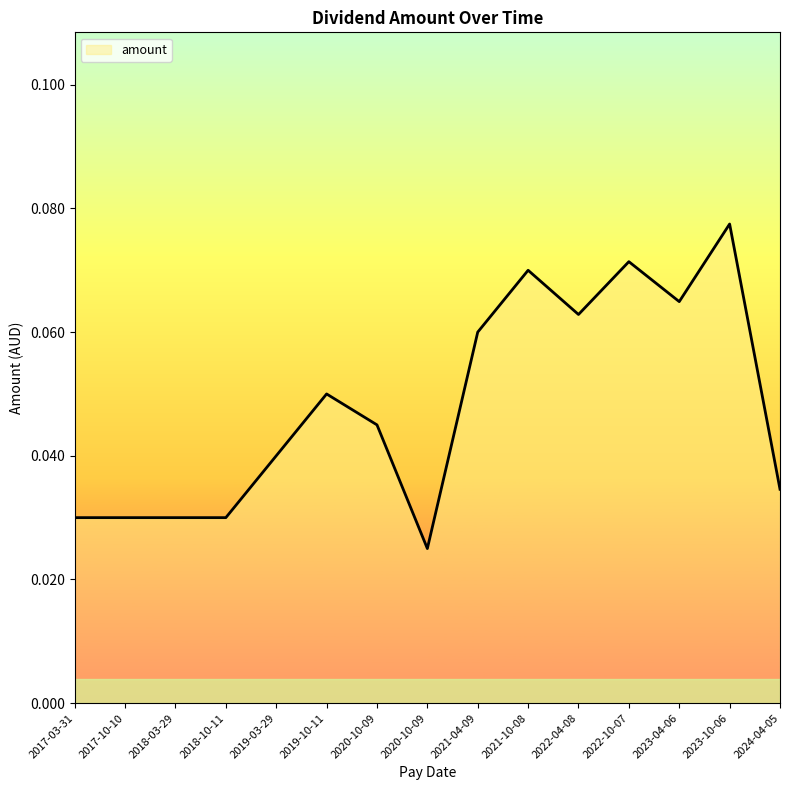

Rank the categories by value from highest to lowest.

2023-10-06, 2022-10-07, 2021-10-08, 2023-04-06, 2022-04-08, 2021-04-09, 2019-10-11, 2020-10-09, 2019-03-29, 2024-04-05, 2017-03-31, 2017-10-10, 2018-03-29, 2018-10-11, 2020-10-09